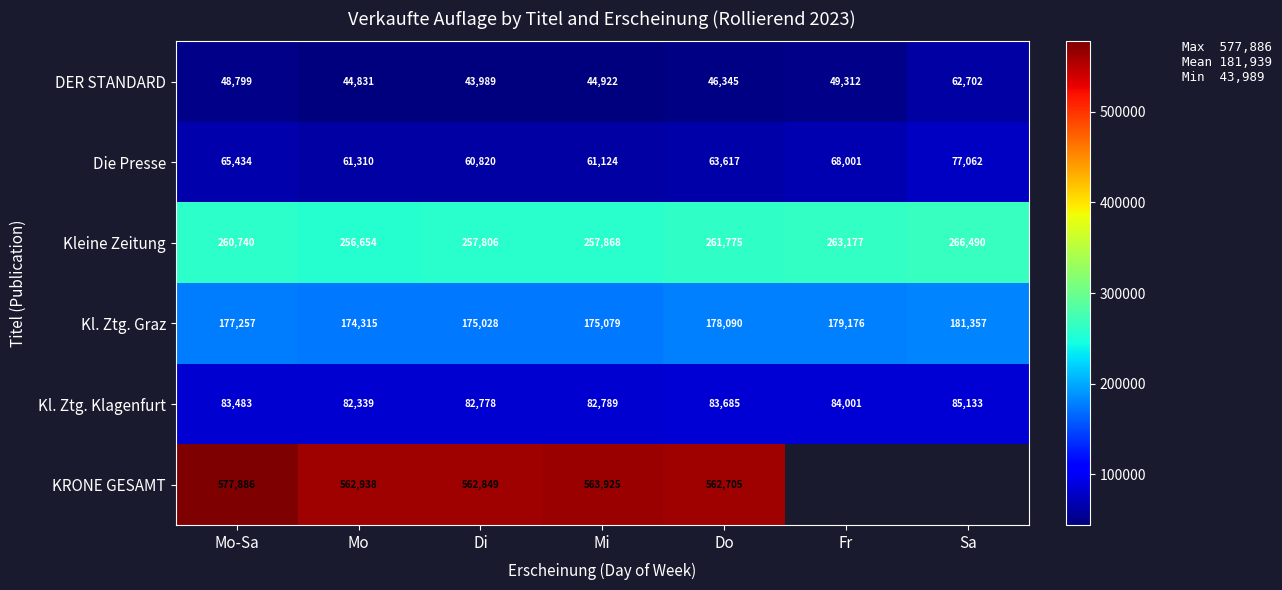

List the labels in order of Kl. Ztg. Klagenfurt value, largest first.

Sa, Fr, Do, Mo-Sa, Mi, Di, Mo